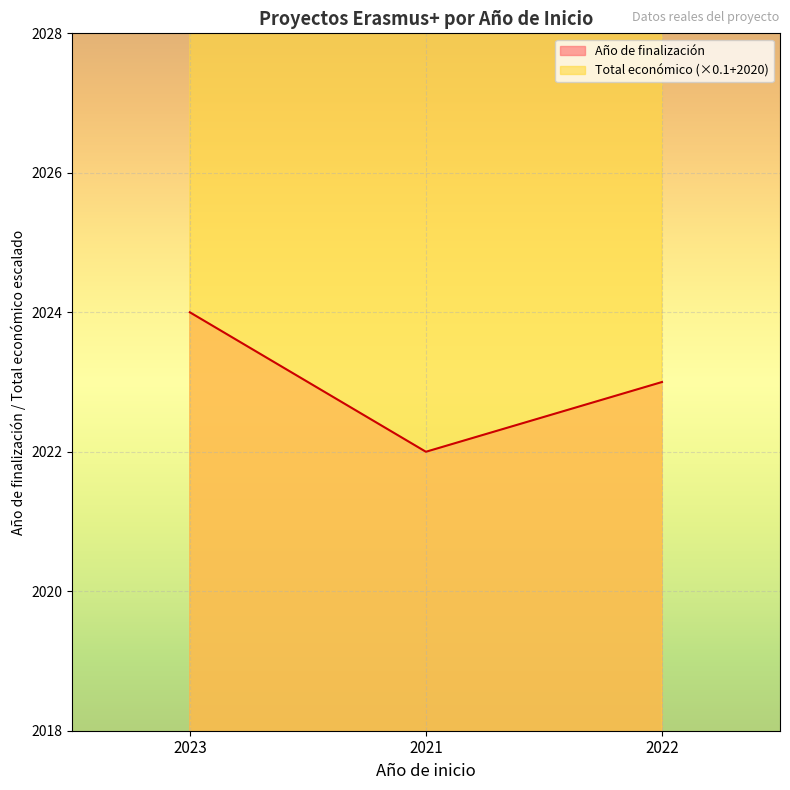

What is the value of the Año de finalización point at the 2nd from the left?

2022.0